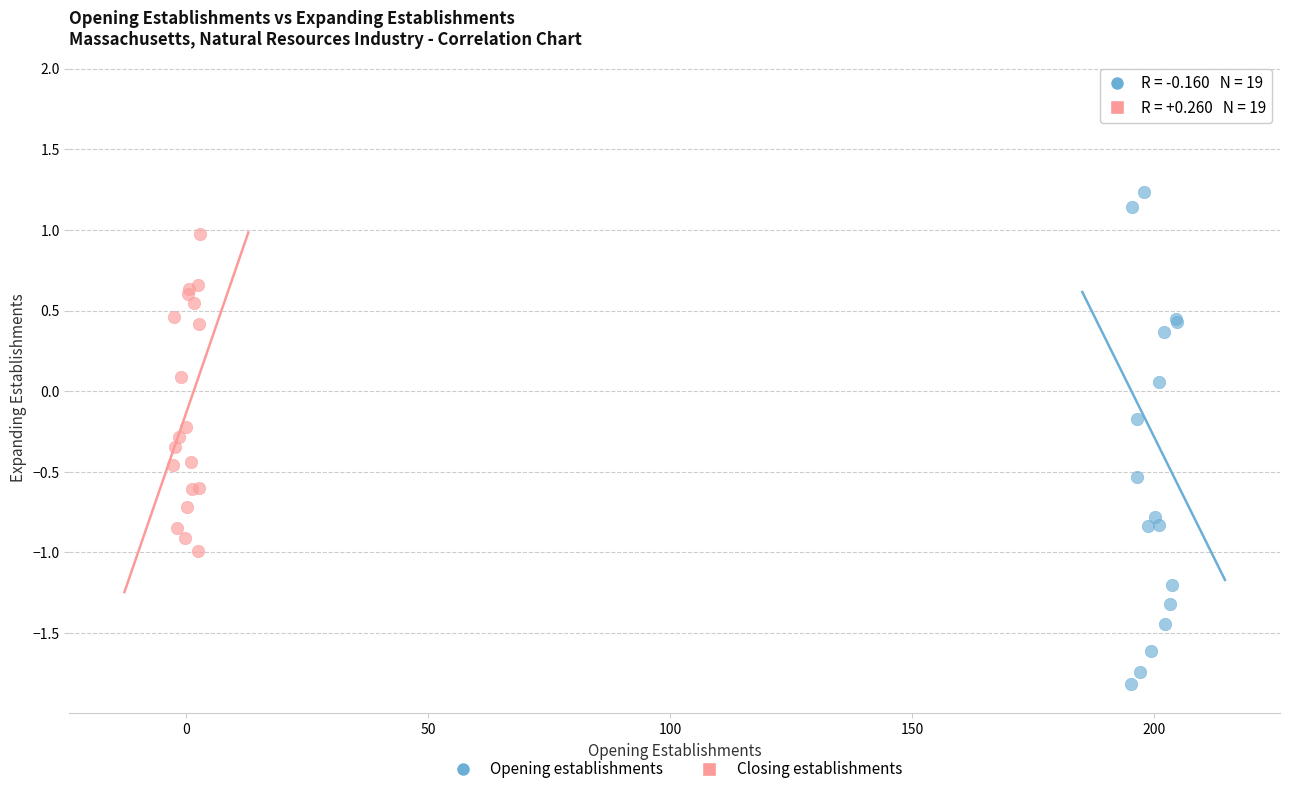

Which series reaches the minimum Y coordinate?

Opening establishments